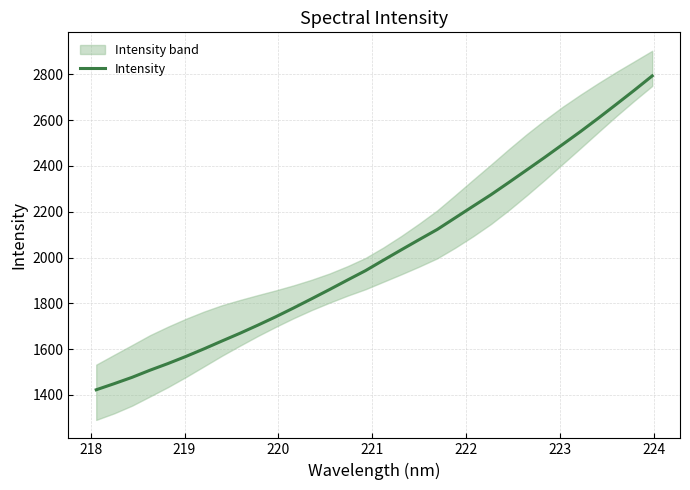

What is the minimum value for Intensity?

1422.1